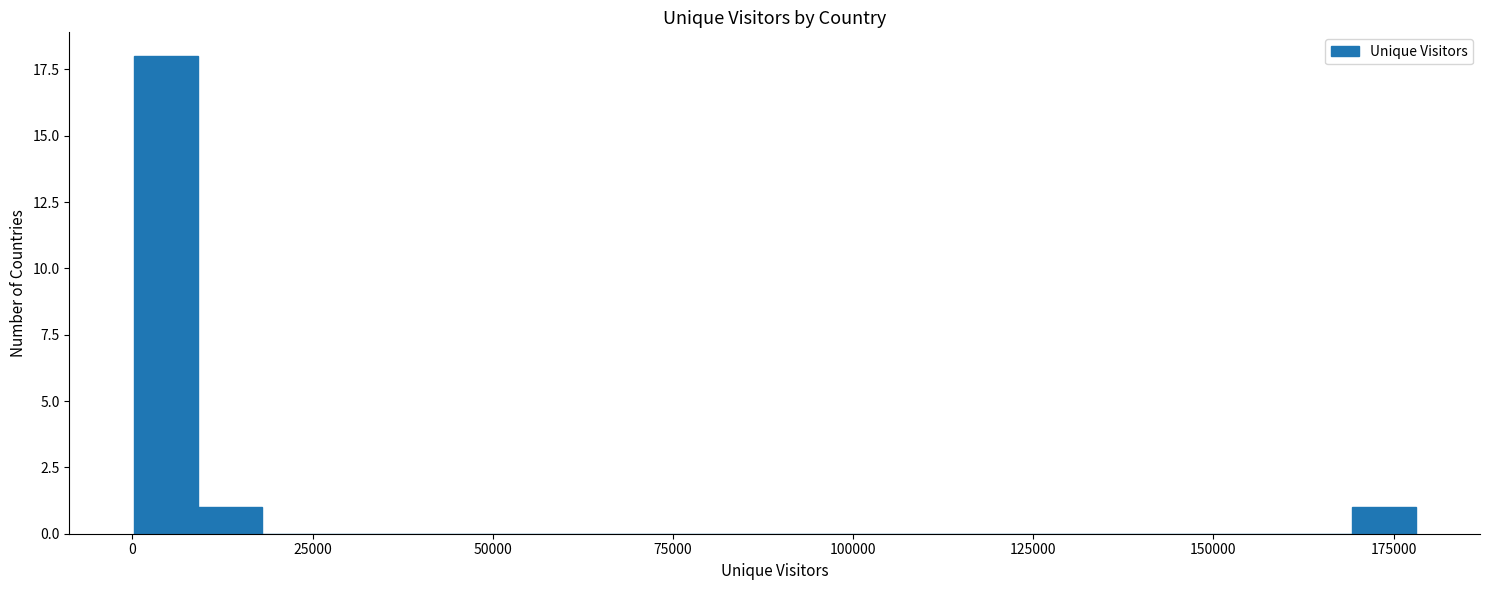

Read against the x-axis, roughly where is the centre of the tallest bar?

5000